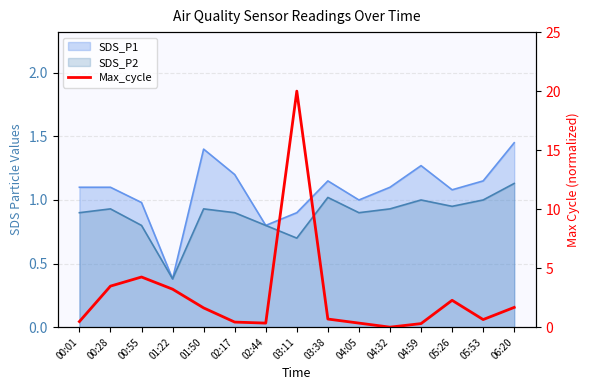

Count the number of categories in the chart.

15